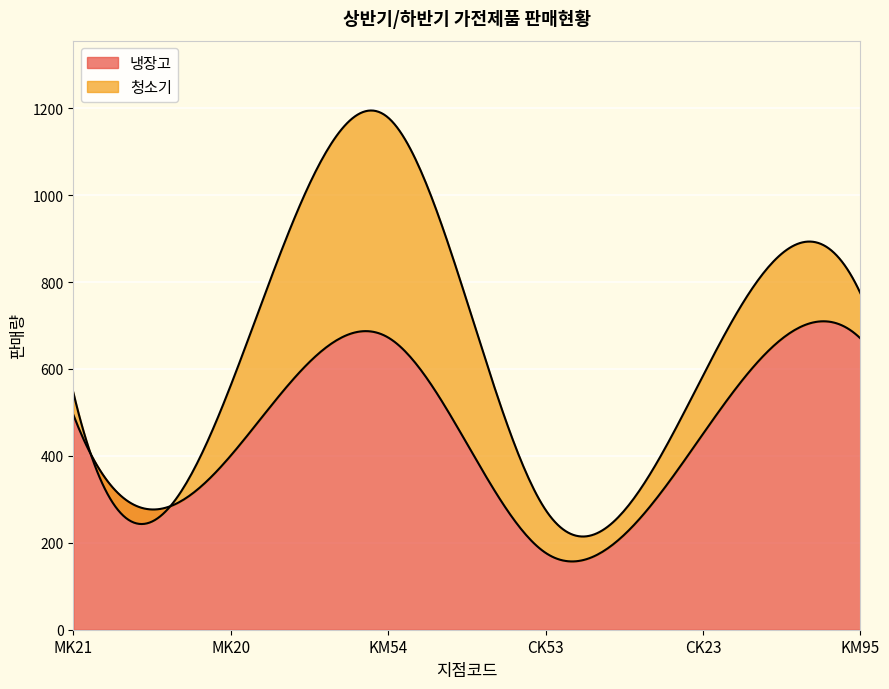

Reading left to right, extract all data points from this chart.

냉장고: MK21=495.0	MK20=400.5	KM54=672.5	CK53=177.0	CK23=450.5	KM95=670.5
청소기: MK21=51.5	MK20=161.5	KM54=506.0	CK53=99.0	CK23=134.0	KM95=104.0